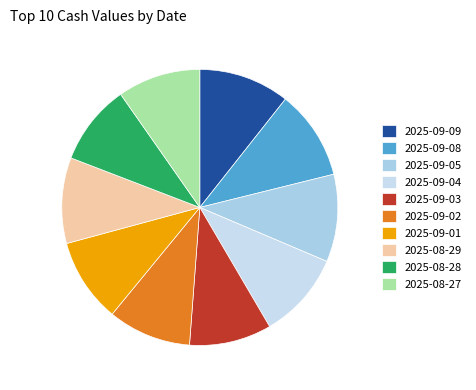

Is there a majority slice in this chart?

No